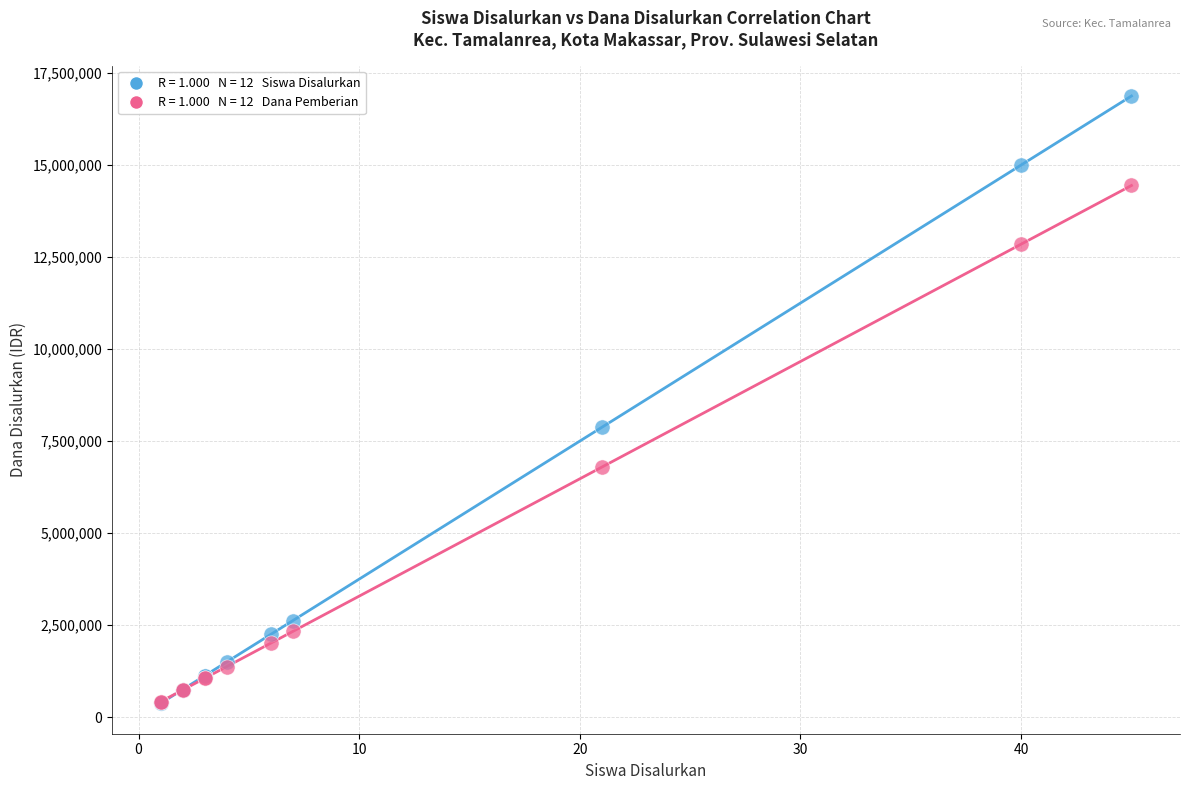

Across all series, what Y value is closest to 8625000?

7875000